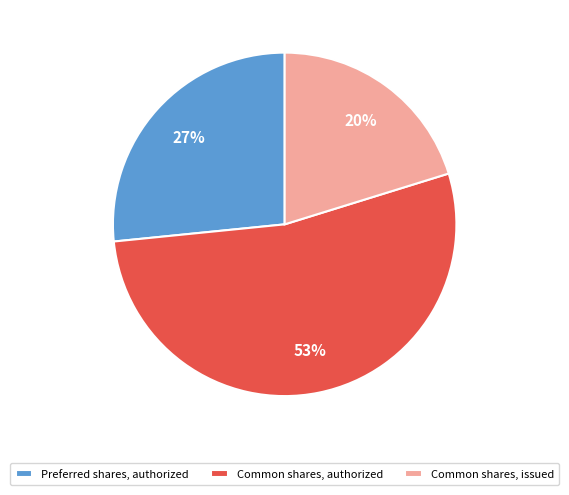

Count the number of slices in the pie.

3